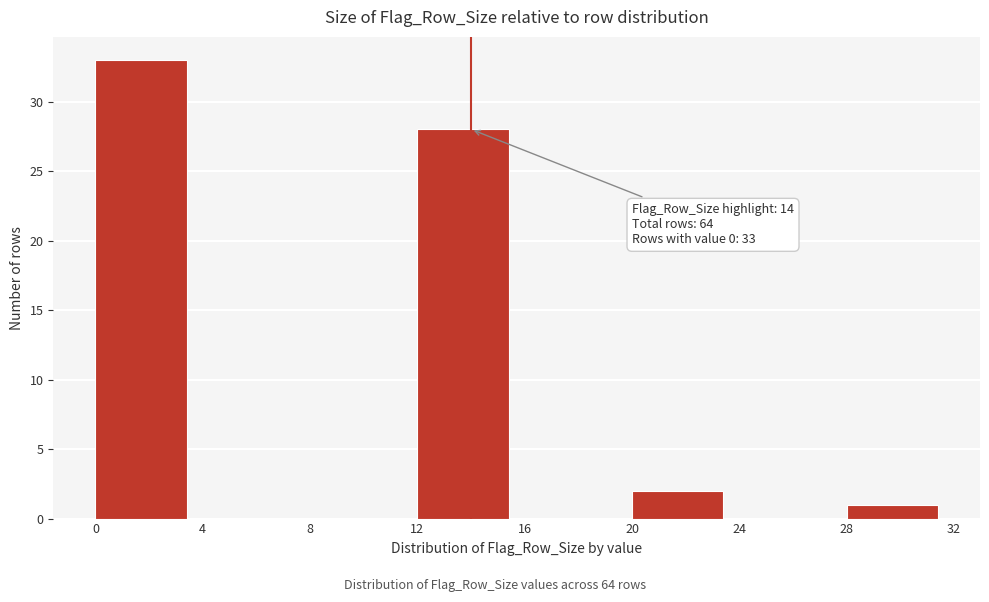

Over which range of the x-axis is the bar tallest?

0 to 4